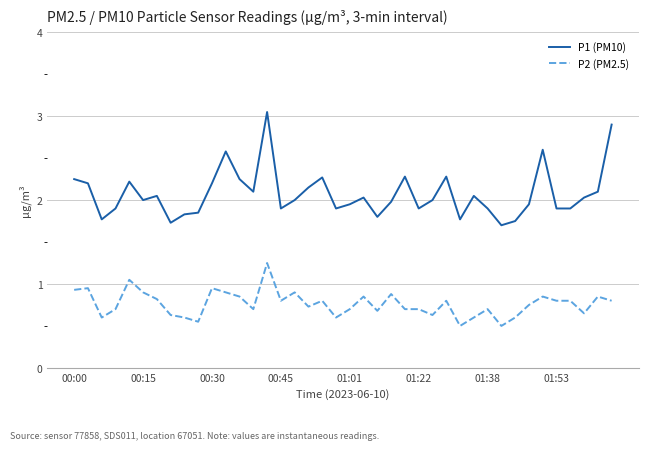

List the series in order of their overall mean, highest first.

P1 (PM10), P2 (PM2.5)